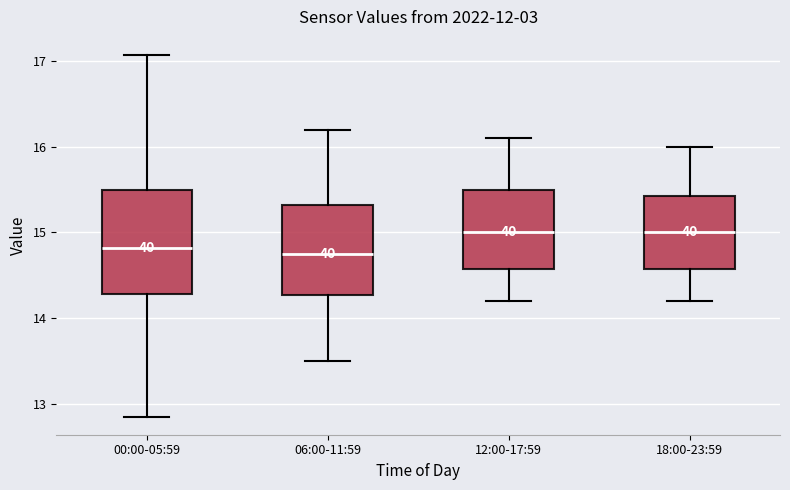

Reading left to right, read every box against the y-axis: the position of its median line, the range the box covers, and the ends of its whiskers. The values are not printed on the chart, so give them approximately, as read against the axis.

00:00-05:59: median 14.8, box 14.3 to 15.5, whiskers 12.9 to 17.1
06:00-11:59: median 14.8, box 14.3 to 15.3, whiskers 13.5 to 16.2
12:00-17:59: median 15.0, box 14.6 to 15.5, whiskers 14.2 to 16.1
18:00-23:59: median 15.0, box 14.6 to 15.4, whiskers 14.2 to 16.0